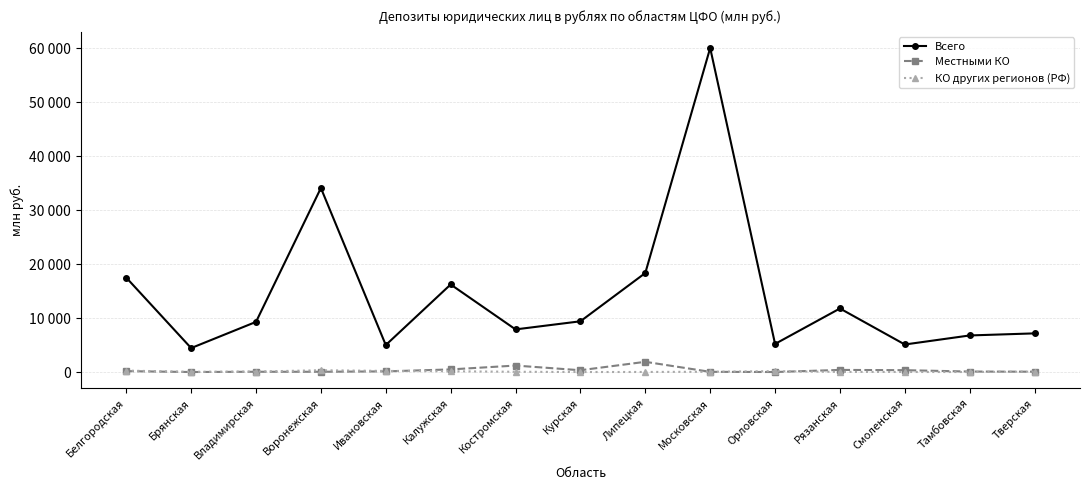

What is the label of the 13th point from the right?

Владимирская